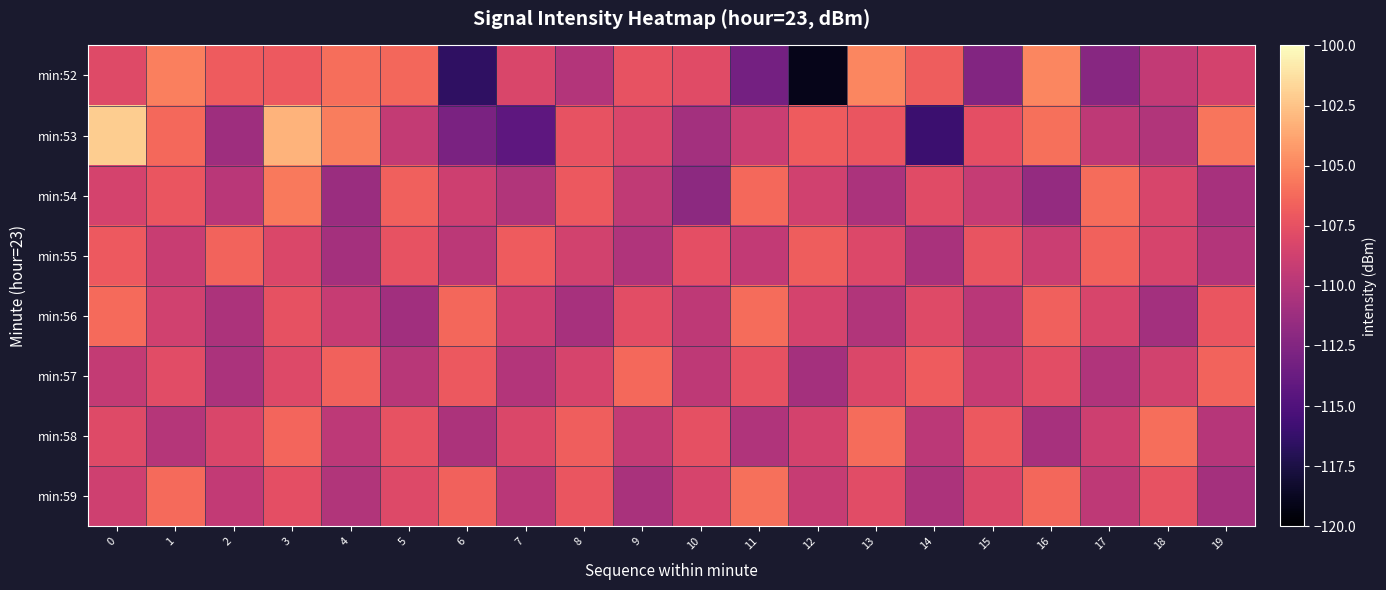

What is the minimum value shown in the chart?

-119.1